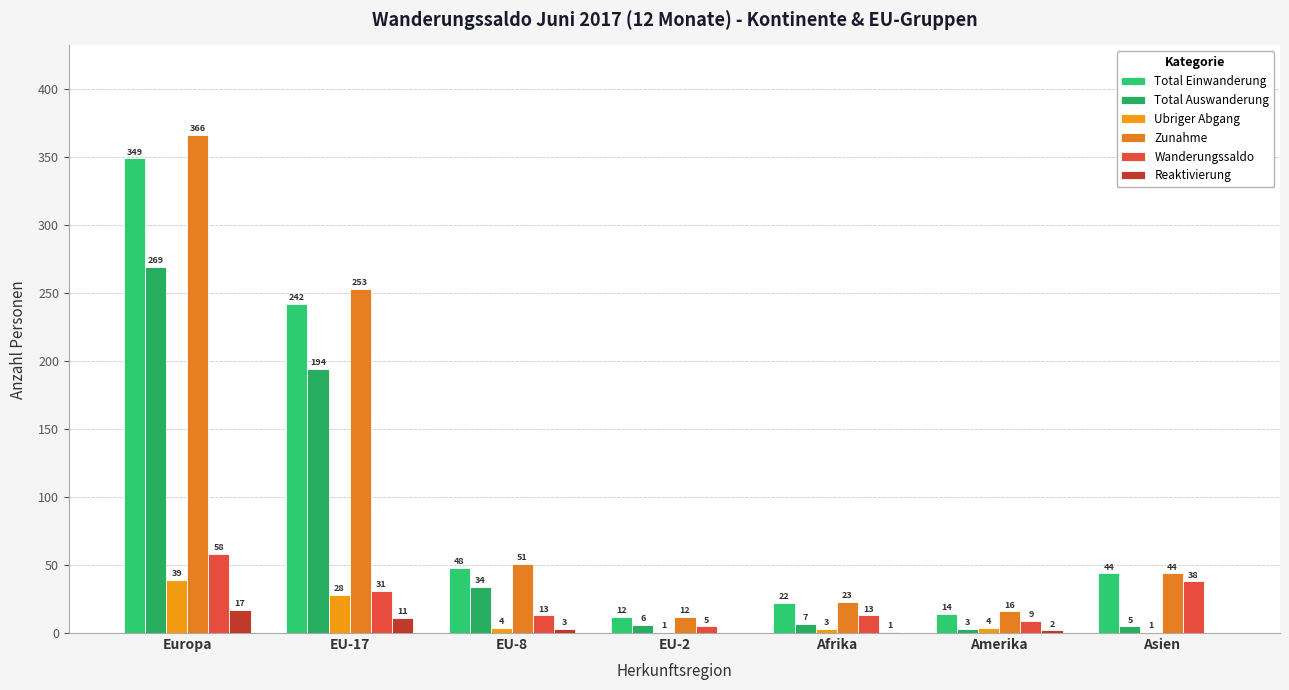

What are all the series names shown in the legend?

Total Einwanderung, Total Auswanderung, Ubriger Abgang, Zunahme, Wanderungssaldo, Reaktivierung